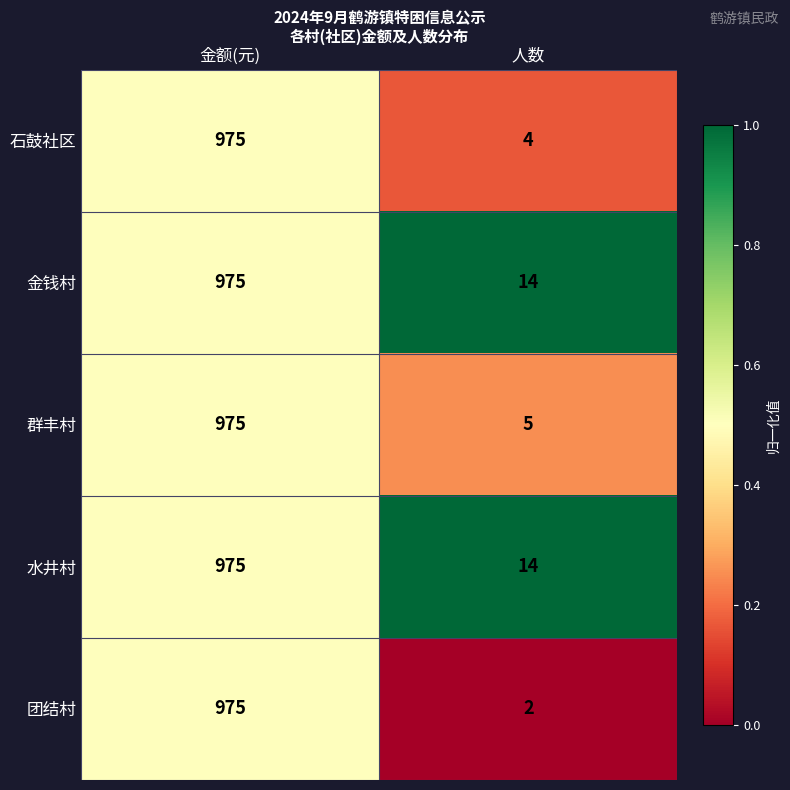

List the labels in order of 水井村 value, largest first.

金额(元), 人数